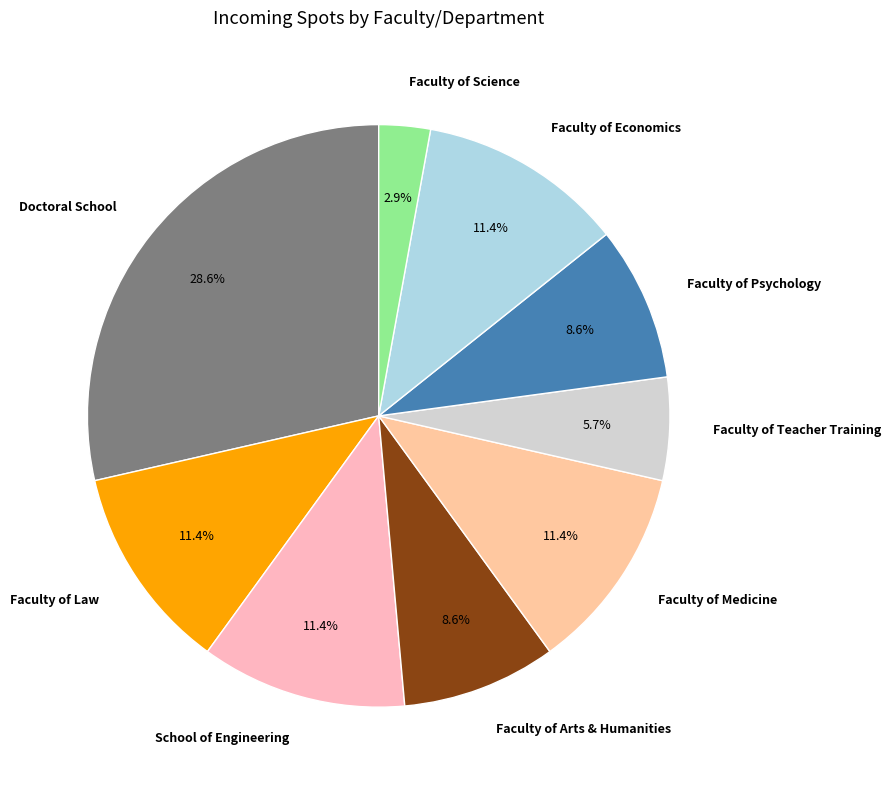

What portion of the pie excludes Faculty of Economics?

88.6%